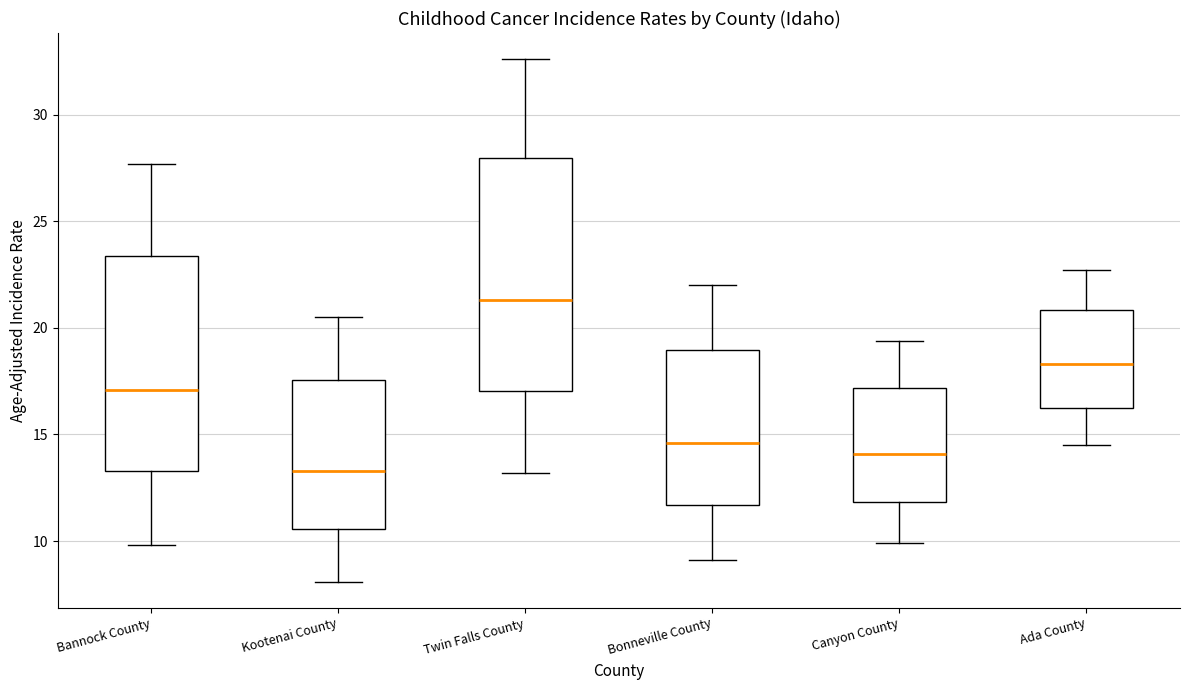

Which box has the lowest median line?

Kootenai County